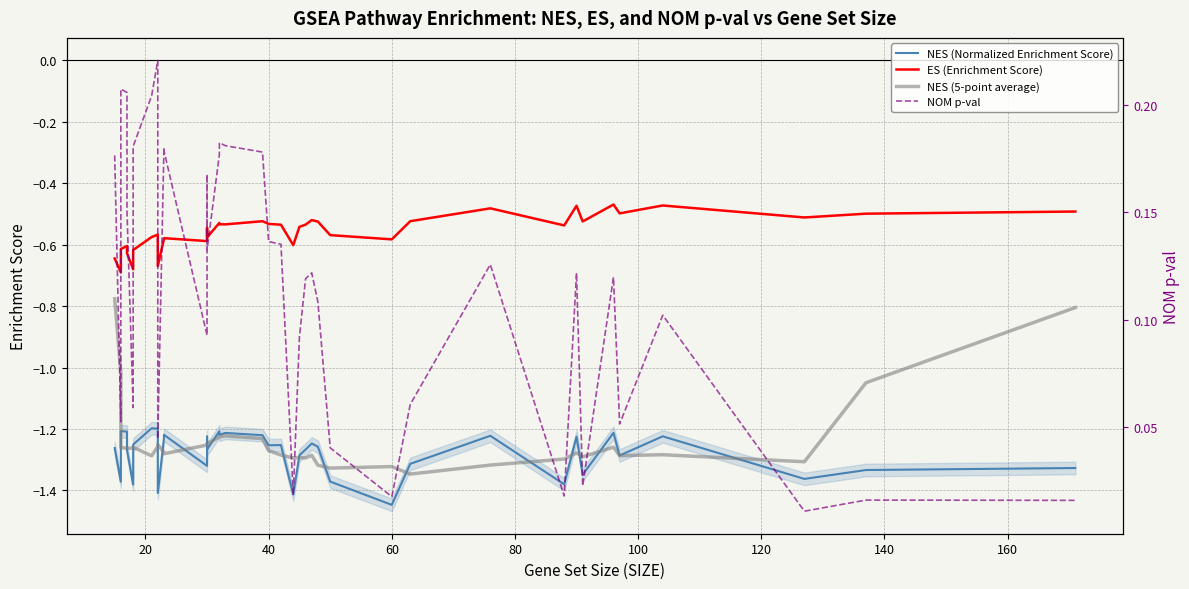

True or false: ES (Enrichment Score) and NES (5-point average) cross at least once.

False